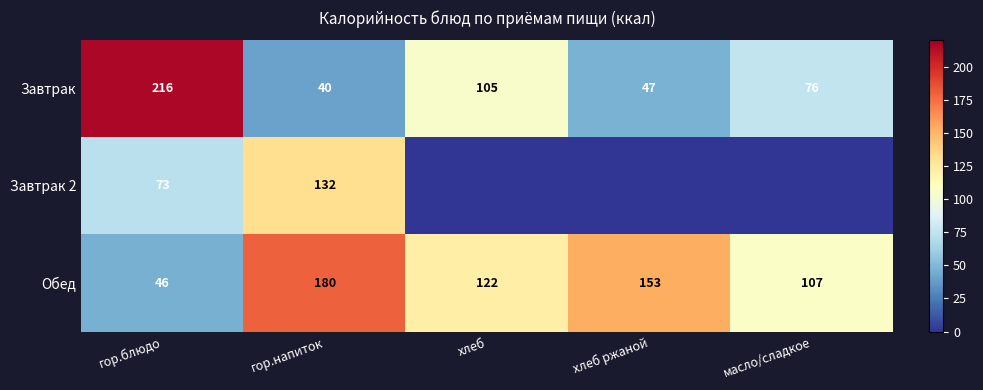

What is the highest value of the Обед series?

180